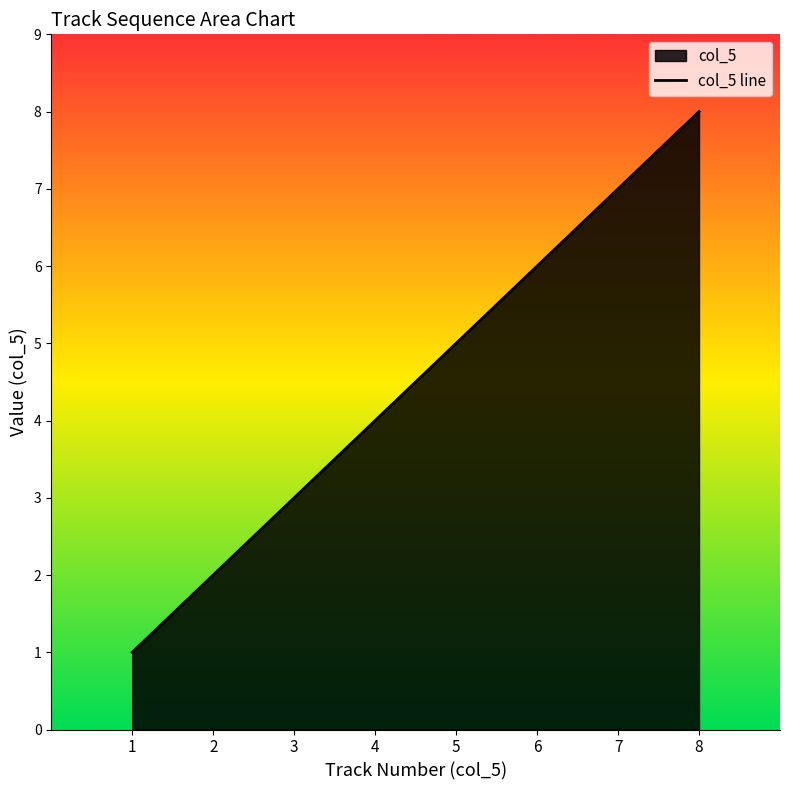

Reading left to right, transcribe all the data shown in this chart.

1=1	2=2	3=3	4=4	5=5	6=6	7=7	8=8